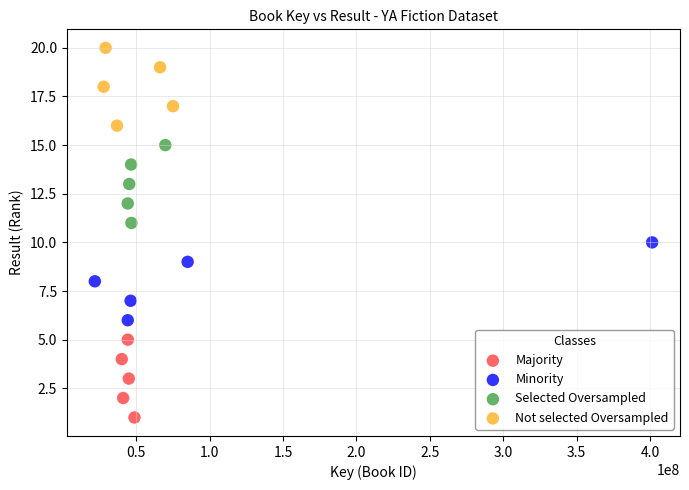

Which series reaches the maximum Y coordinate?

Not selected Oversampled